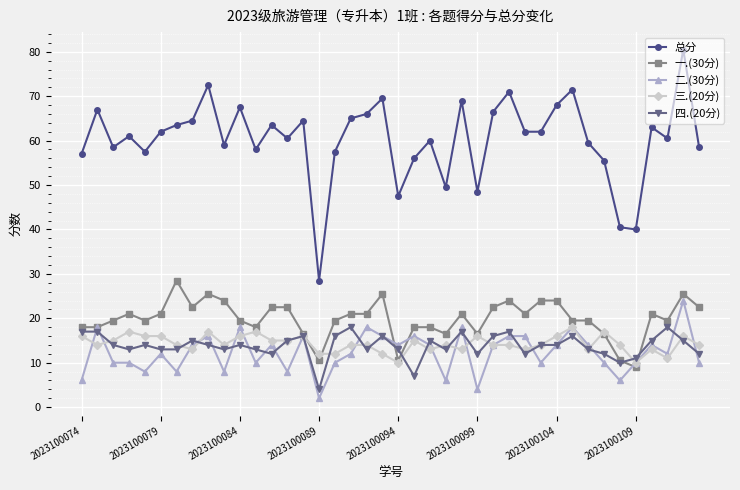

True or false: 总分 has more than 1 interior local peaks.

True